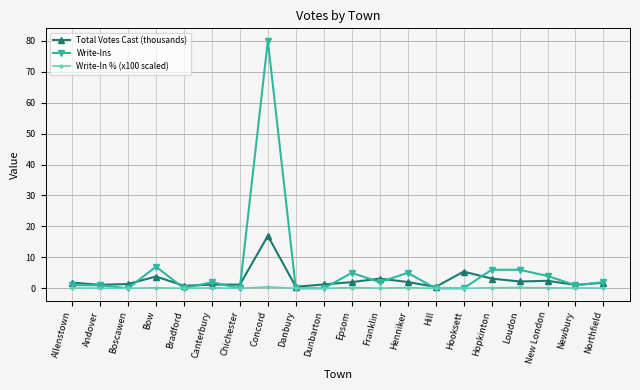

At how many categories does at least one series exceed 49?

1